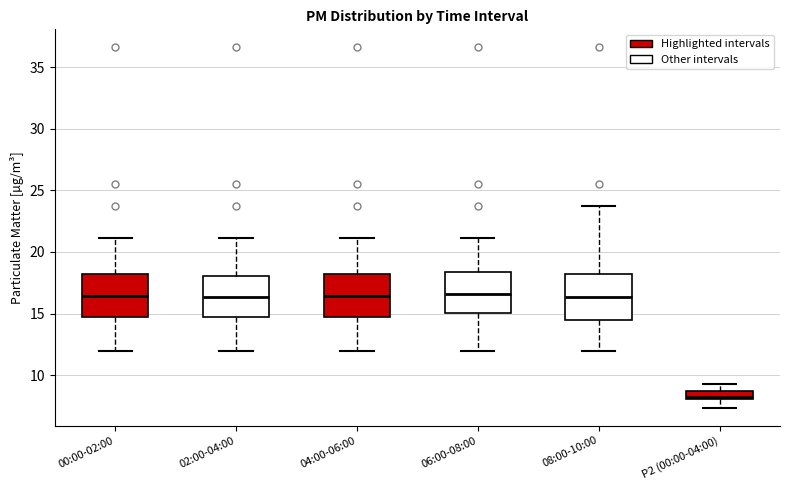

Which box's median line is the lowest?

P2 (00:00-04:00)